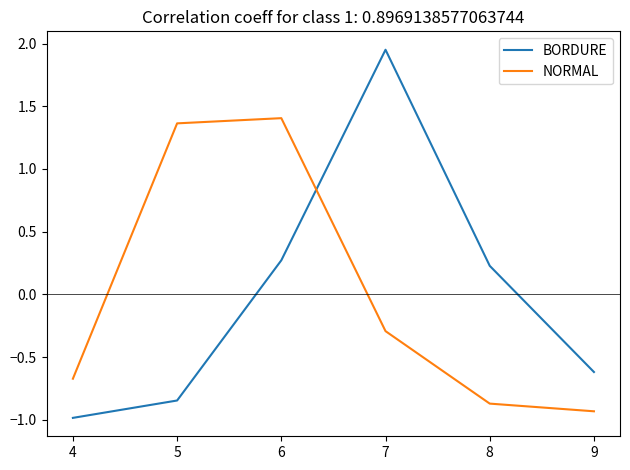

Rank the series by their maximum value, from lowest to highest.

NORMAL, BORDURE